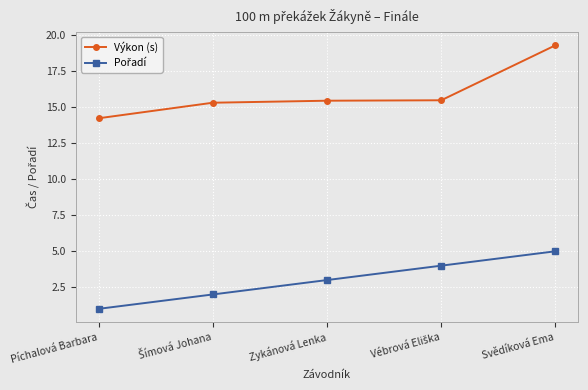

Which series has the largest total across all categories?

Výkon (s)